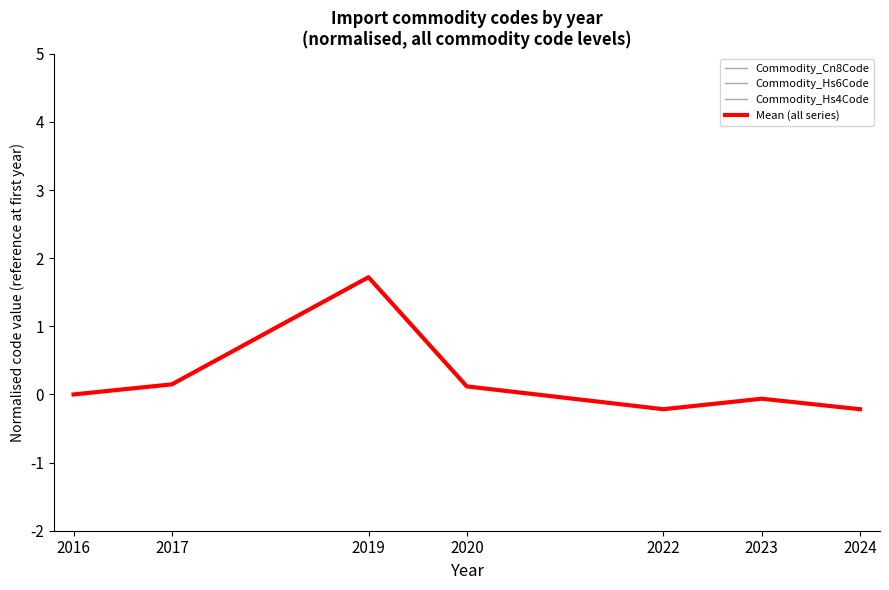

Reading left to right, transcribe all the data shown in this chart.

Commodity_Cn8Code: 2016=0.0	2017=0.1	2019=1.7	2020=0.1	2022=-0.2	2023=-0.1	2024=-0.2
Commodity_Hs6Code: 2016=0.0	2017=0.1	2019=1.7	2020=0.1	2022=-0.2	2023=-0.1	2024=-0.2
Commodity_Hs4Code: 2016=0.0	2017=0.1	2019=1.7	2020=0.1	2022=-0.2	2023=-0.1	2024=-0.2
Mean (all series): 2016=0.0	2017=0.1	2019=1.7	2020=0.1	2022=-0.2	2023=-0.1	2024=-0.2